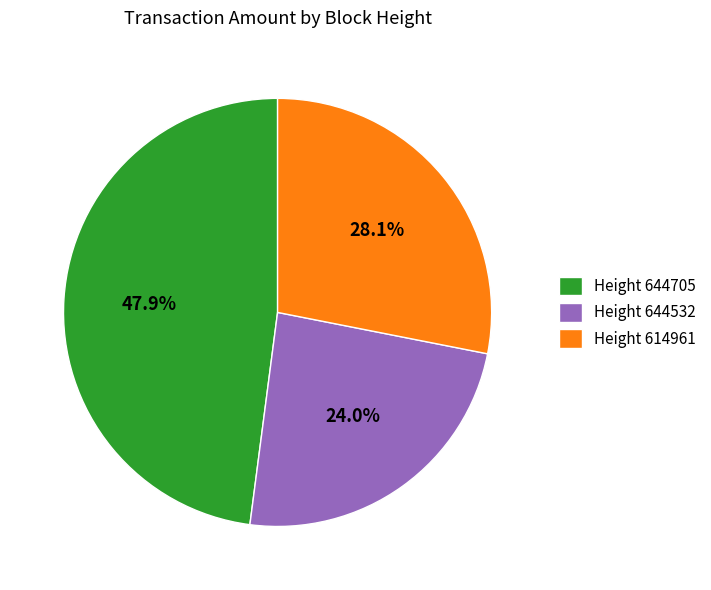

How much of the chart is everything except Height 644532?

76.0%